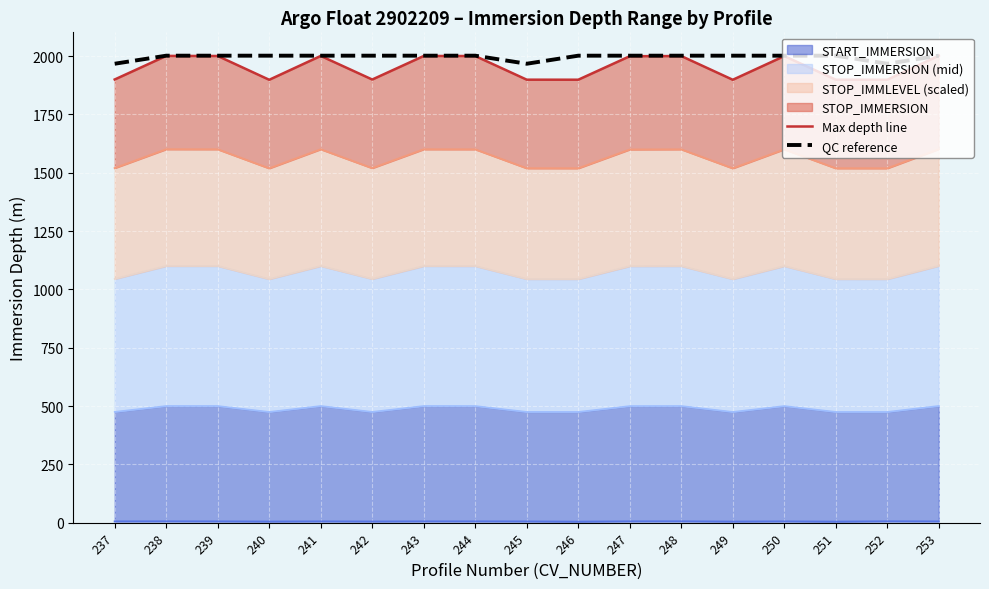

What is the highest value of the Max depth line series?

2002.2